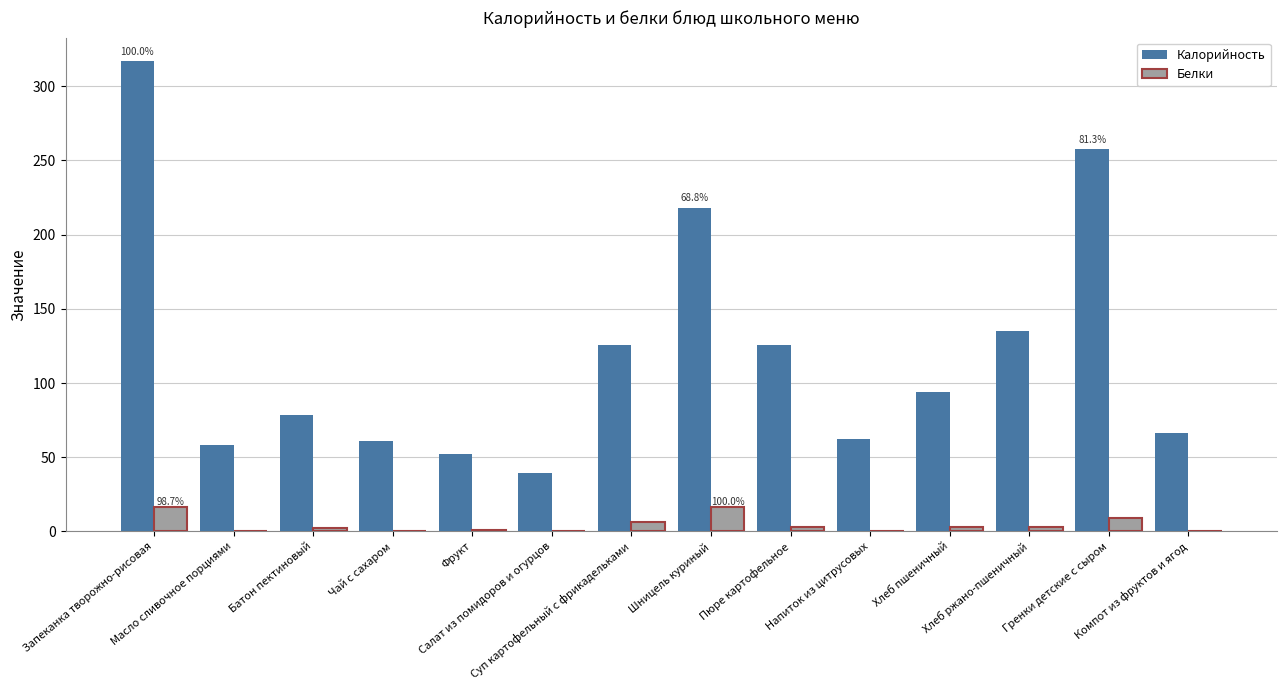

Which series changed the most between Фрукт and Суп картофельный с фрикадельками?

Калорийность